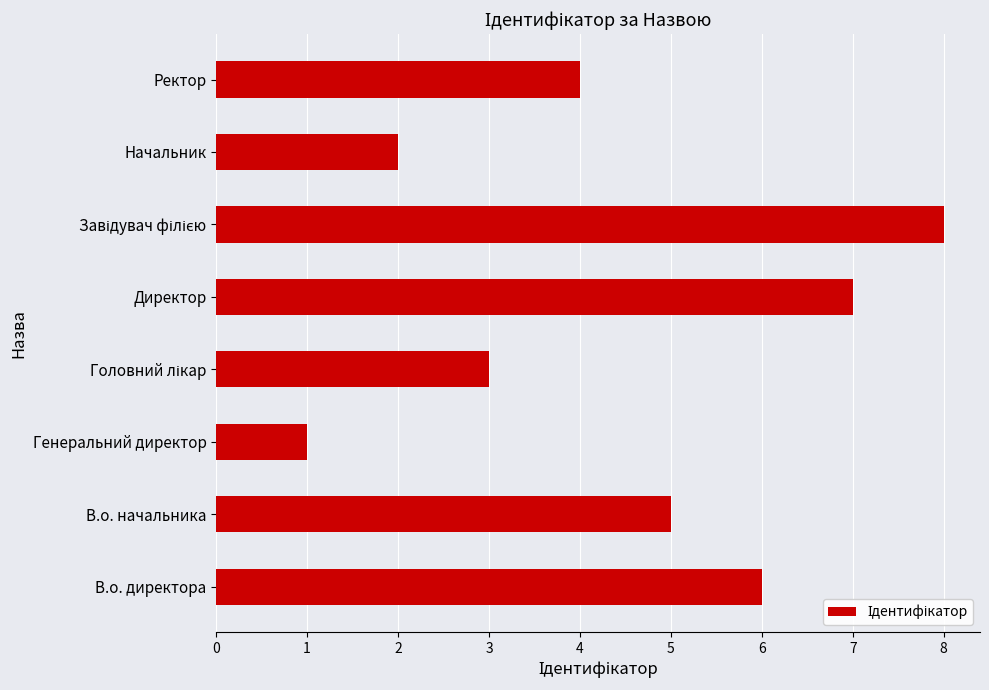

True or false: the data shows 10 at В.о. директора.

False